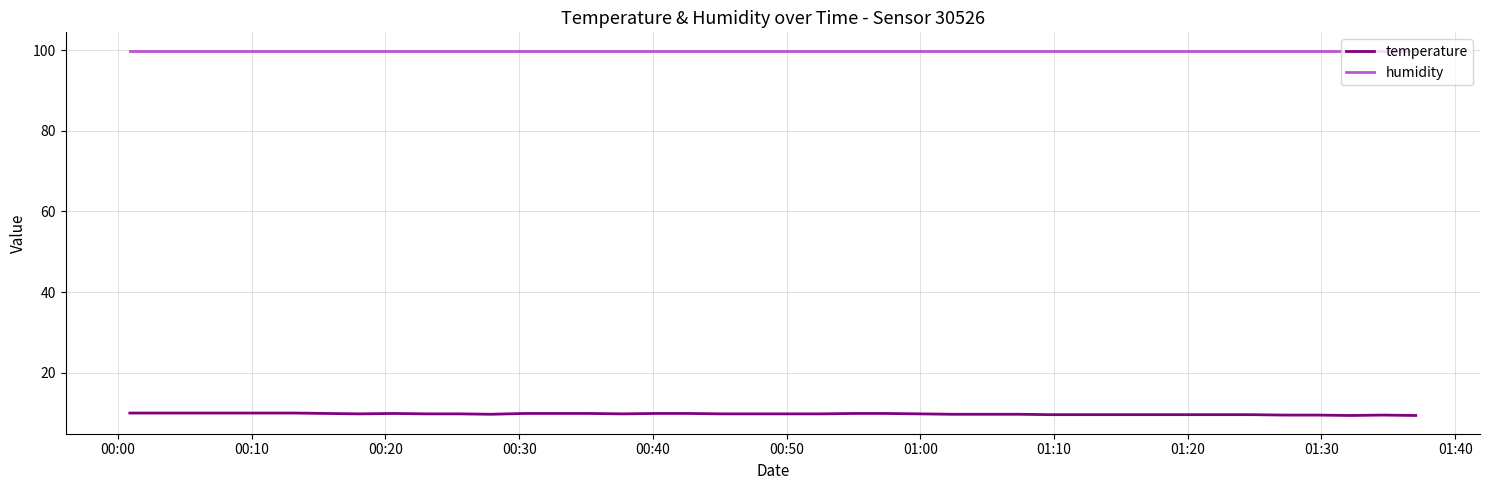

Rank the series by their maximum value, from lowest to highest.

temperature, humidity